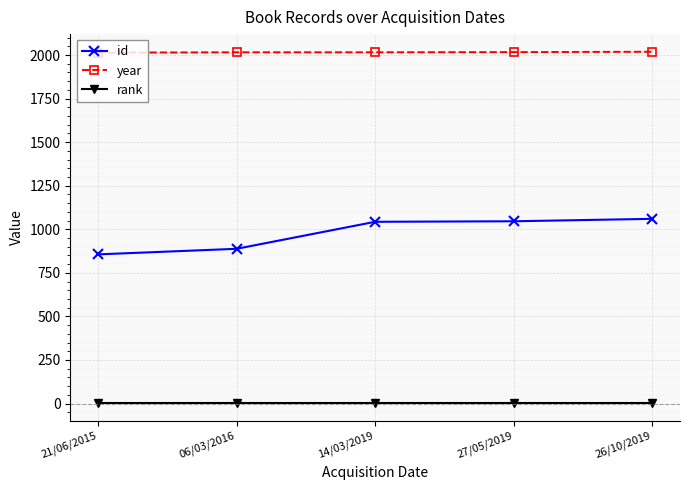

Is it true that id equals 1060 at 26/10/2019?

True